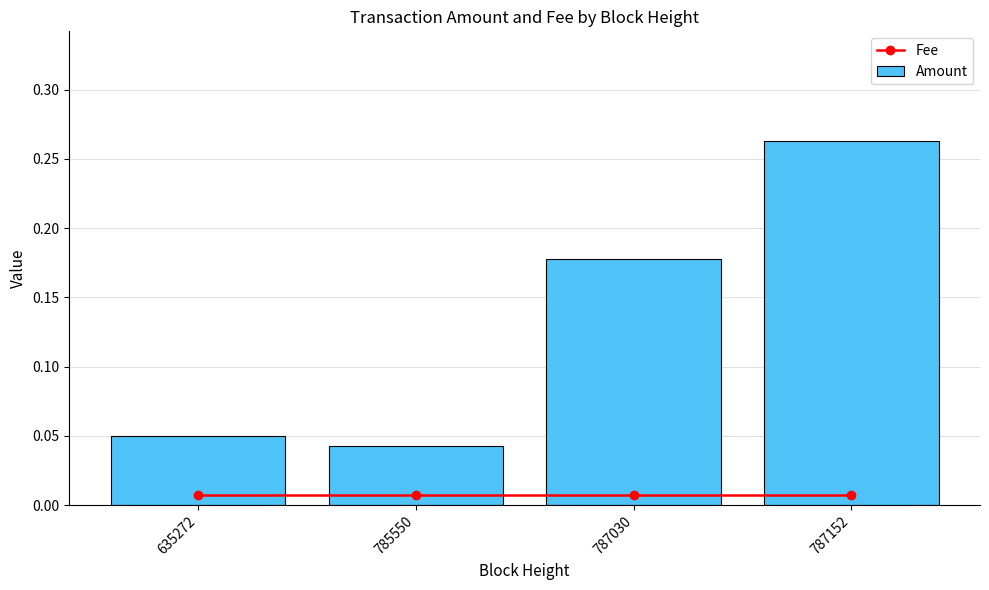

Between 785550 and 787030, which series saw the biggest shift?

Amount